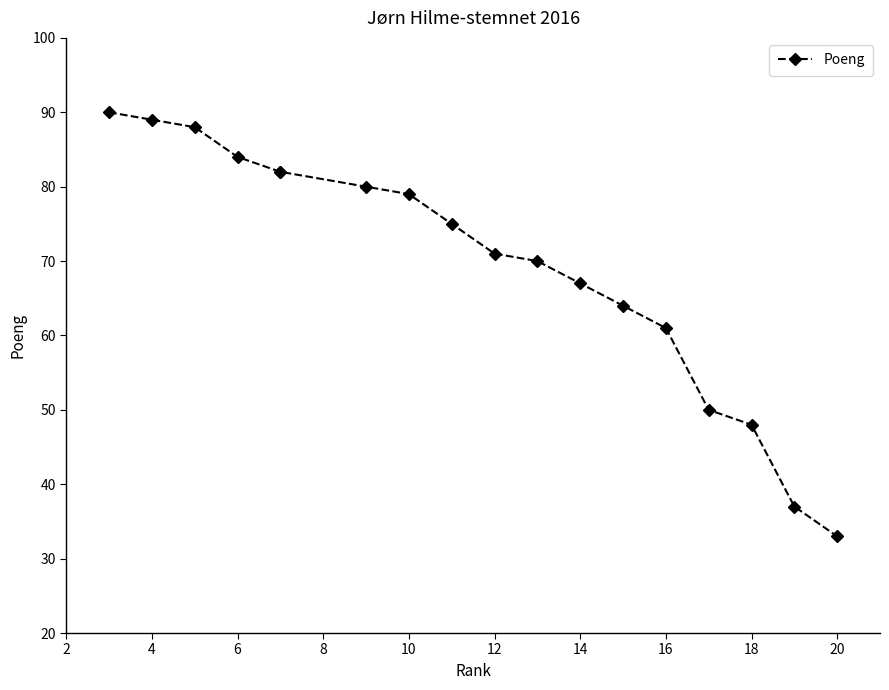

How many values are below 75?

9